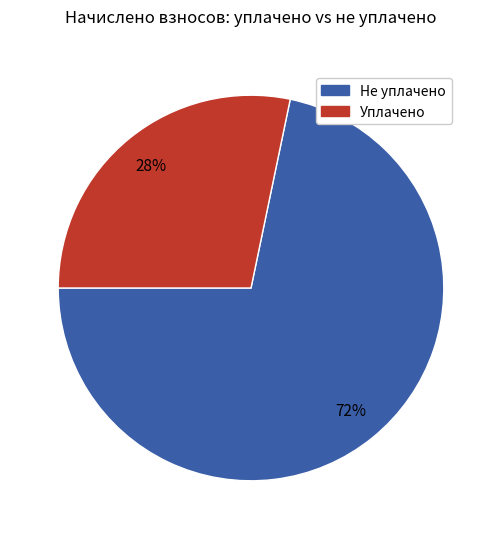

Does any single category account for the majority?

Yes